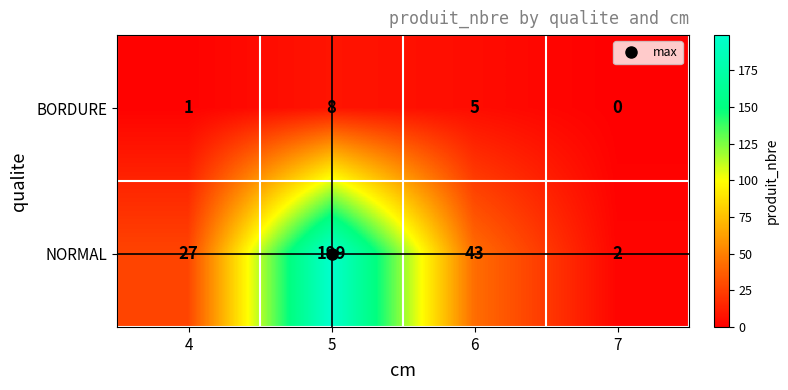

What is the sum of all NORMAL values?

271